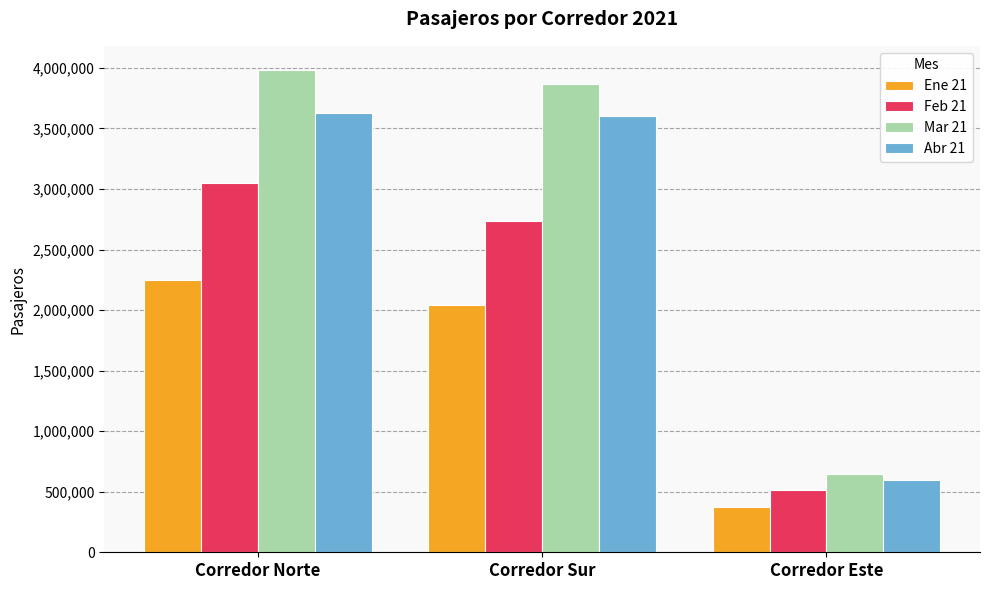

Reading left to right, list all the values displayed in this chart.

Ene 21: 2245363	2040637	374303
Feb 21: 3053454	2738590	512417
Mar 21: 3983093	3864556	648257
Abr 21: 3630150	3599051	594839